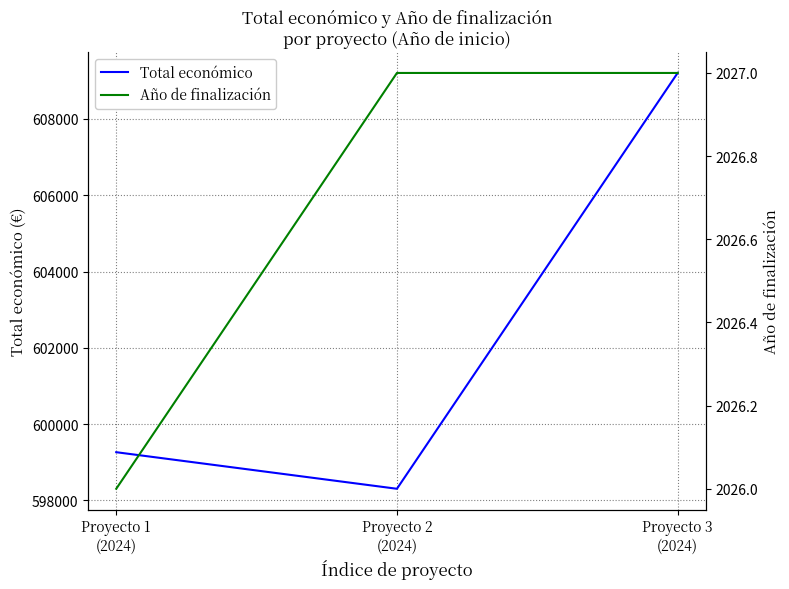

Does the chart have visible grid lines?

Yes